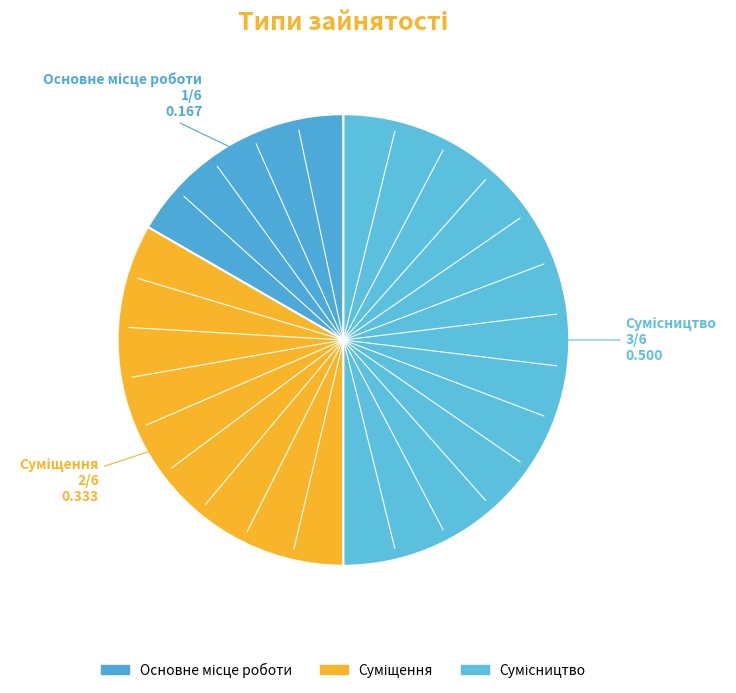

Which has a higher value, Суміщення or Сумісництво?

Сумісництво